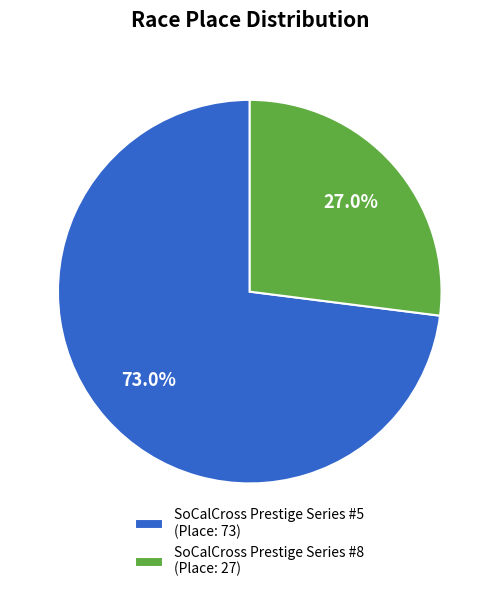

Approximately how many times larger is the value at SoCalCross Prestige Series #5 compared to SoCalCross Prestige Series #8?

2.7